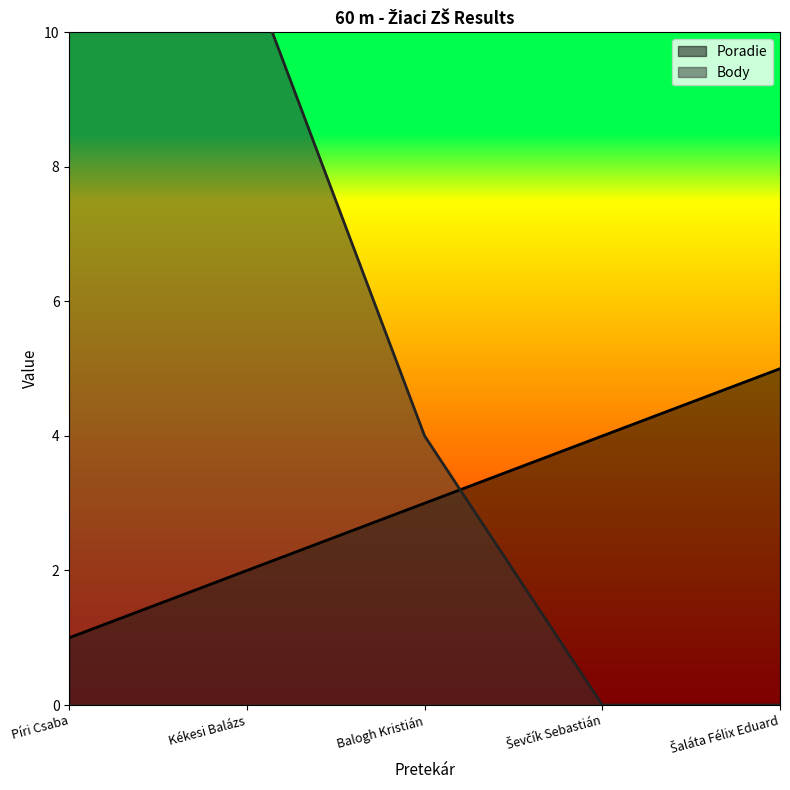

Reading left to right, what are all the values shown in this chart?

Poradie: Píri Csaba=1	Kékesi Balázs=2	Balogh Kristián=3	Ševčík Sebastián=4	Šaláta Félix Eduard=5
Body: Píri Csaba=18	Kékesi Balázs=11	Balogh Kristián=4	Ševčík Sebastián=0	Šaláta Félix Eduard=0